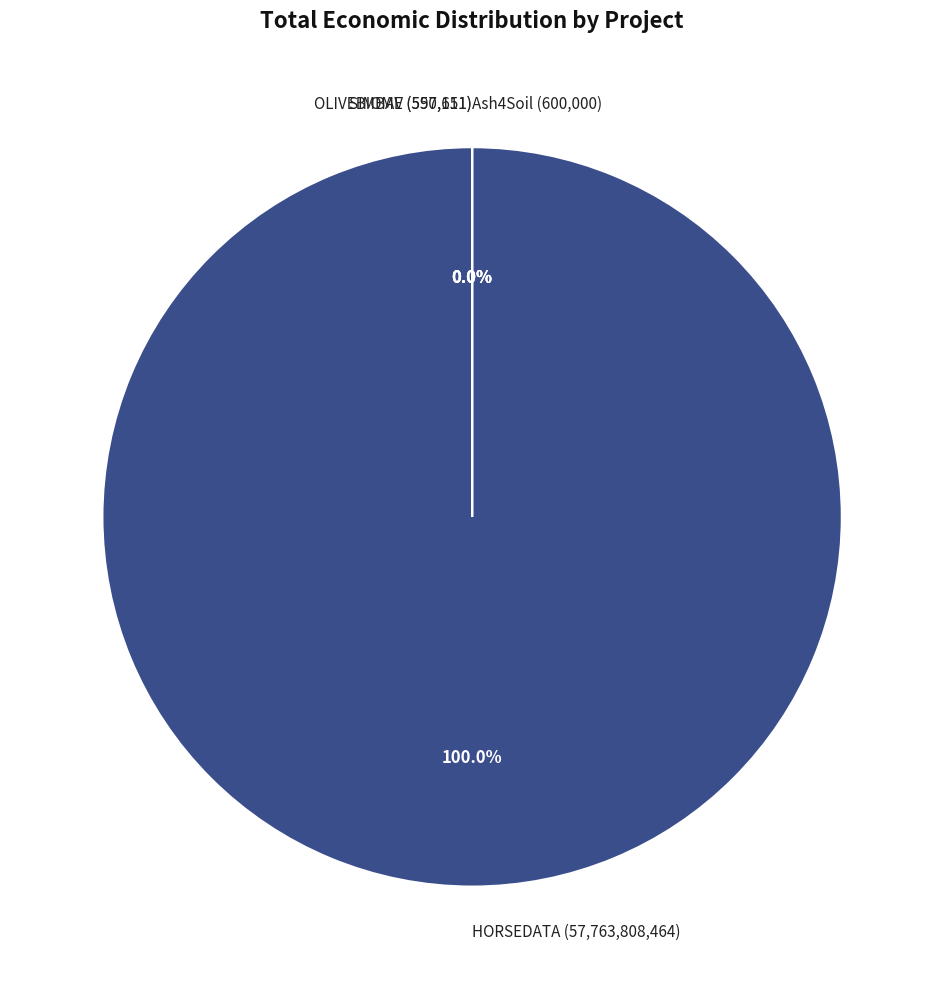

Is the sum of Ash4Soil and HORSEDATA greater than half?

Yes